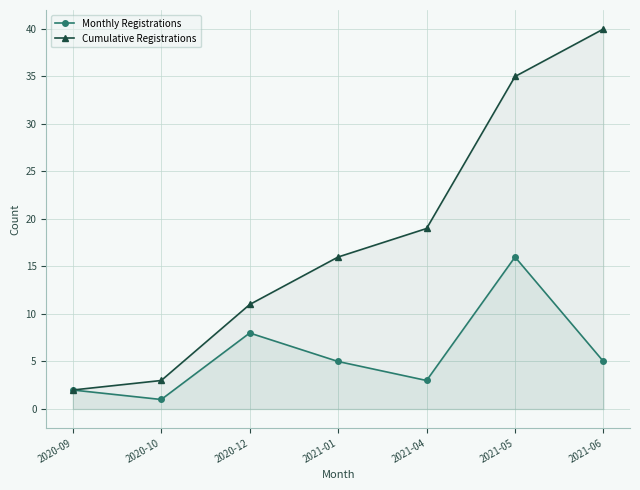

At which category is the sum across all series the highest?

2021-05